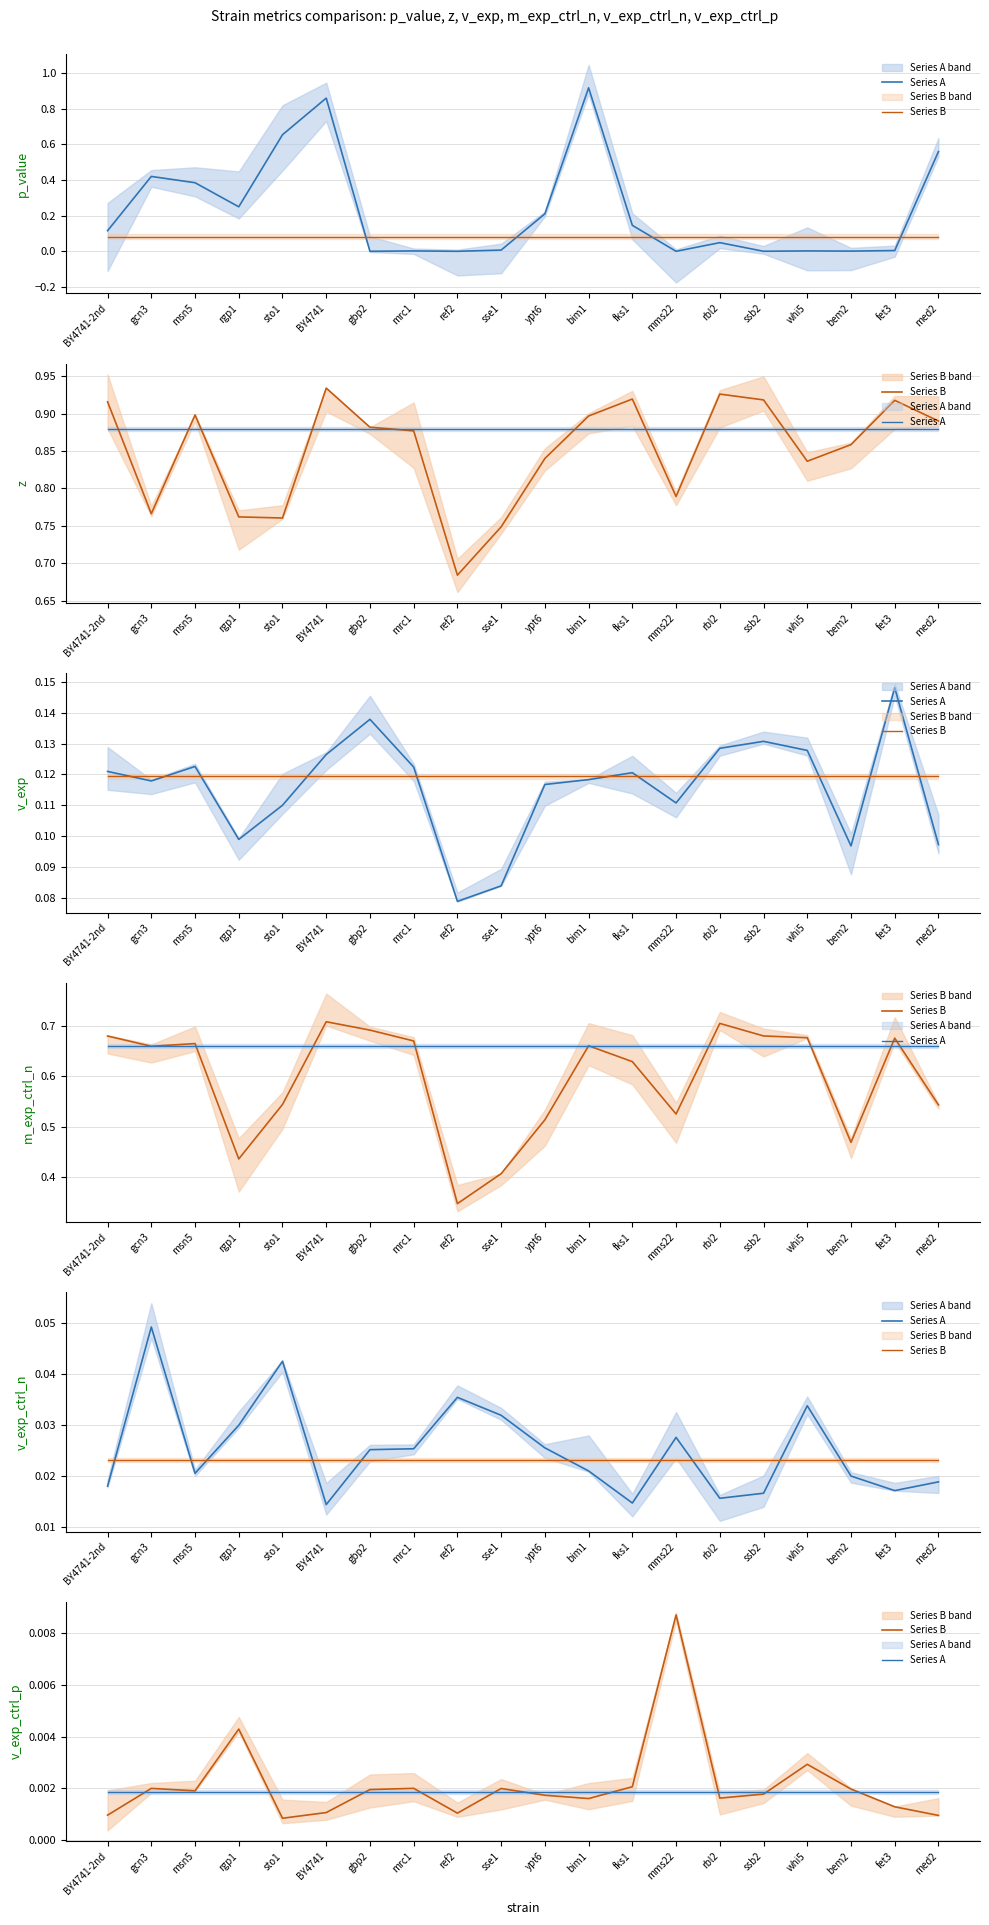

The value of Series A at ypt6 is 0.0. True or false?

False